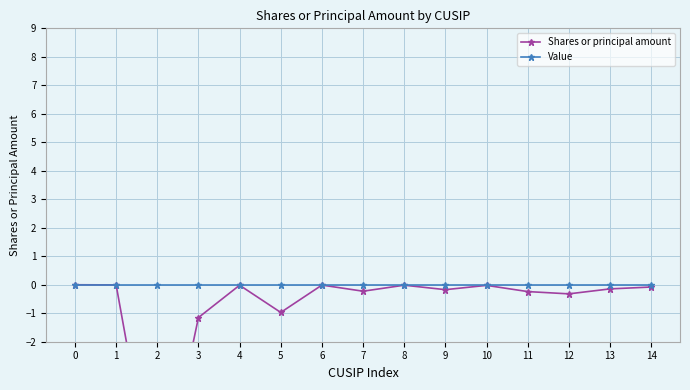

True or false: Shares or principal amount has a value of -8.0 at 2.

True